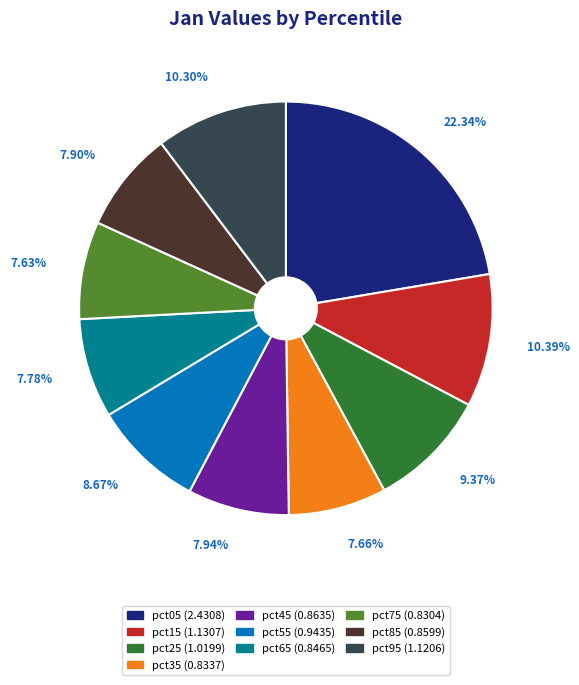

Which slice is the largest?

pct05